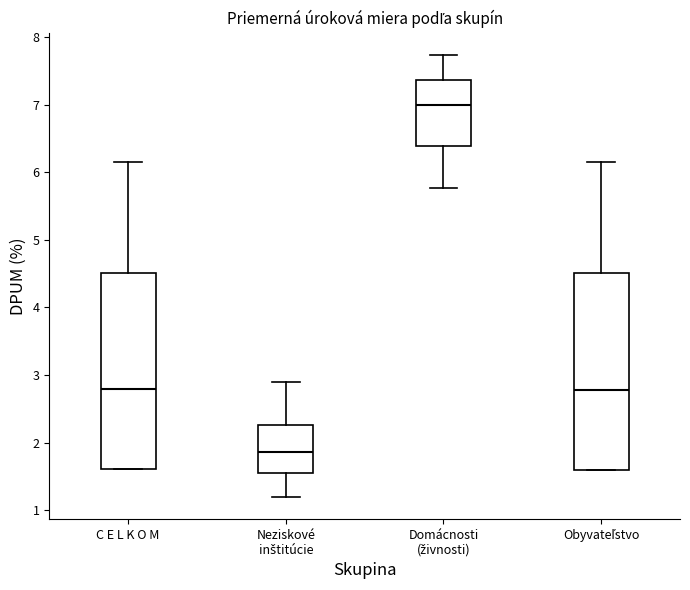

Which box has the highest median line?

Domácnosti (živnosti)